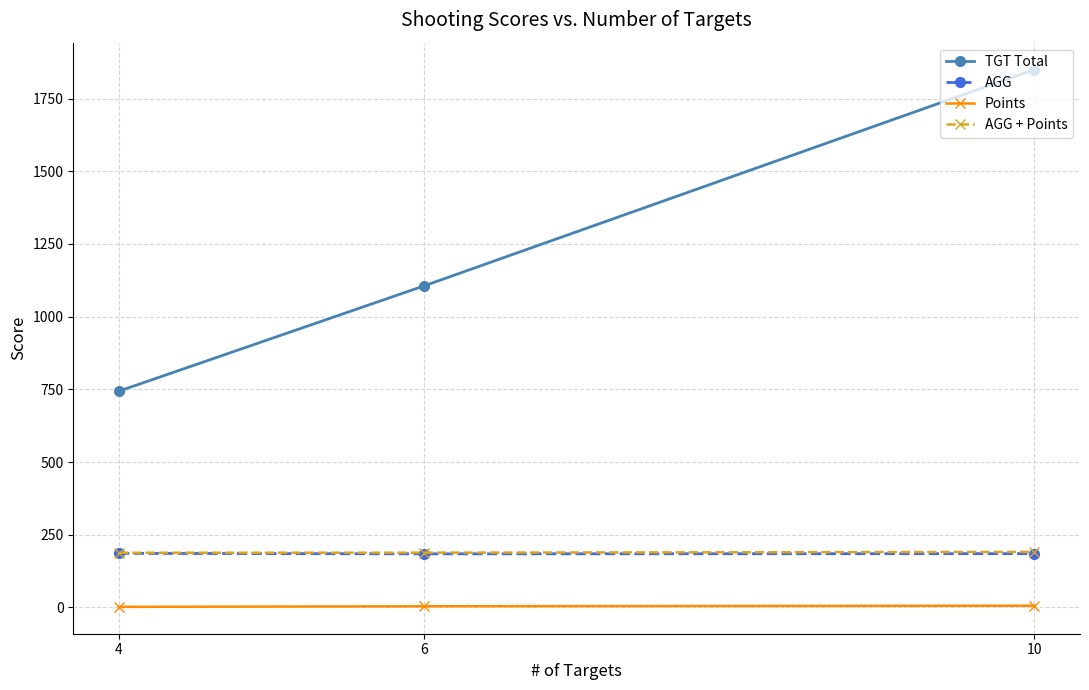

Is the value of AGG + Points at 6 greater than the value of TGT Total at 4?

No